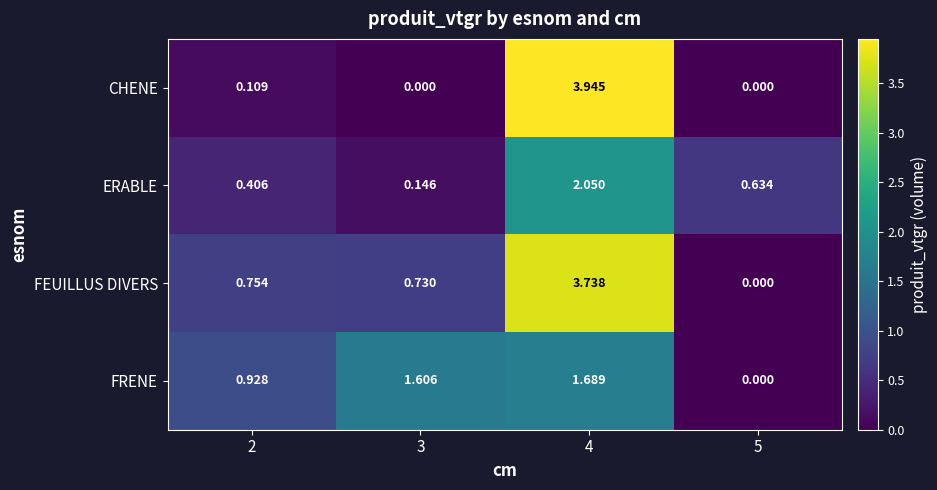

Is the value of CHENE at 5 greater than the value of FEUILLUS DIVERS at 4?

No